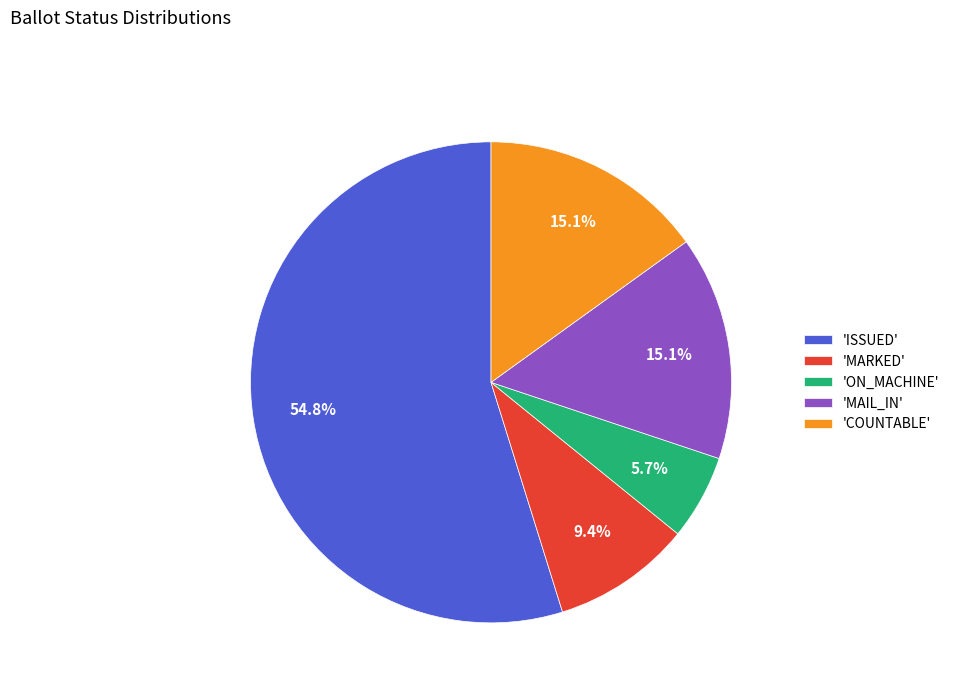

Combined, do 'ISSUED' and 'MAIL_IN' account for over 50%?

Yes